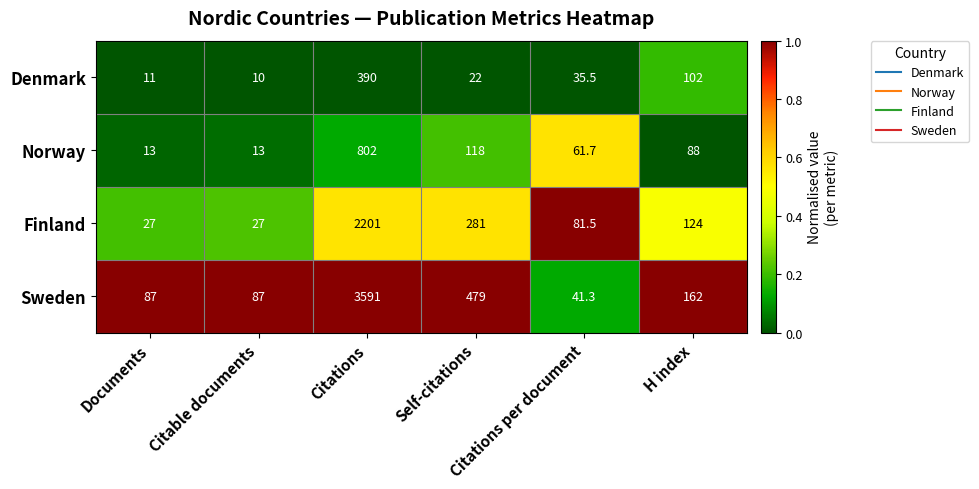

Which series has the largest total across all categories?

Sweden